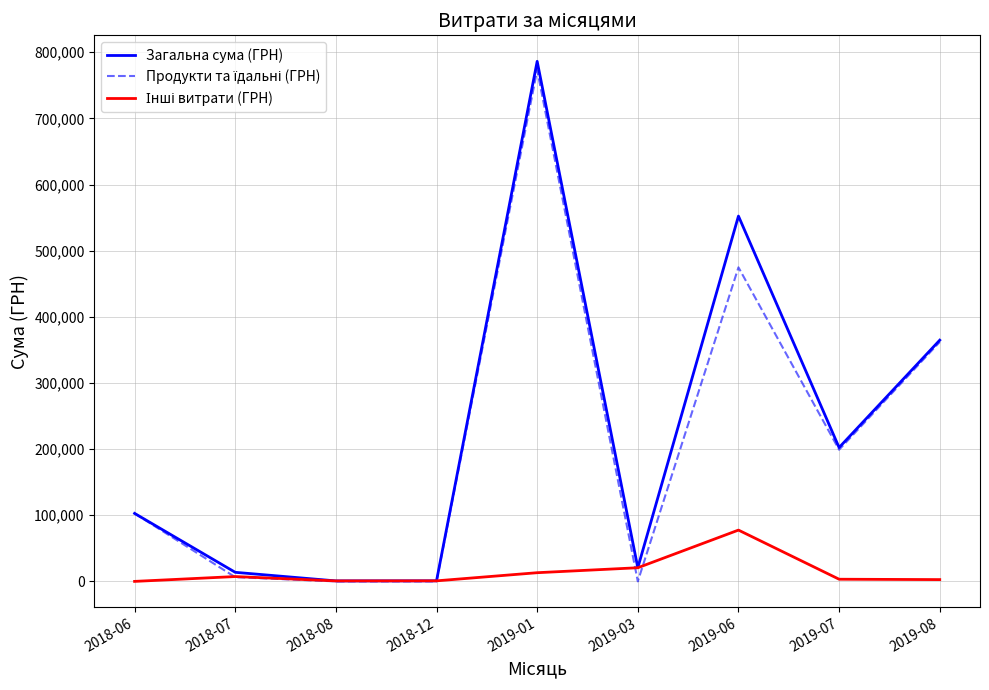

Between 2019-06 and 2019-08, which series saw the biggest shift?

Загальна сума (ГРН)